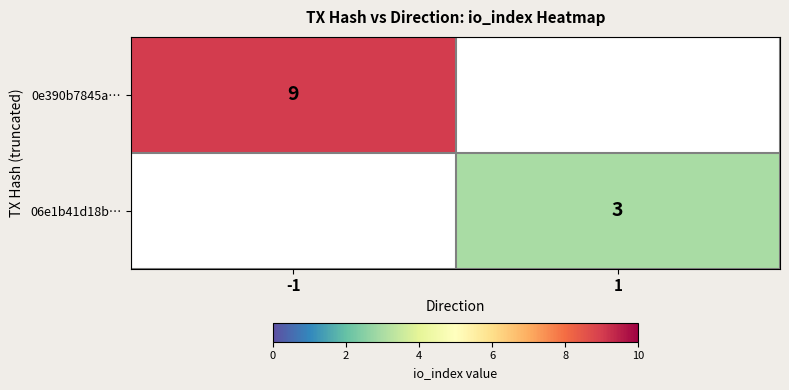

The 06e1b41d18b… series shows 3 at 1. True or false?

True